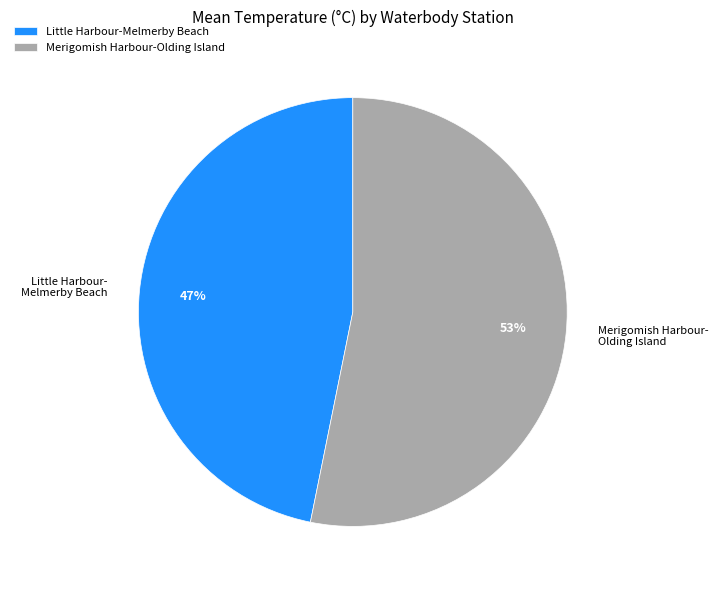

Is it true that Little Harbour-Melmerby Beach is 47% of the pie?

True